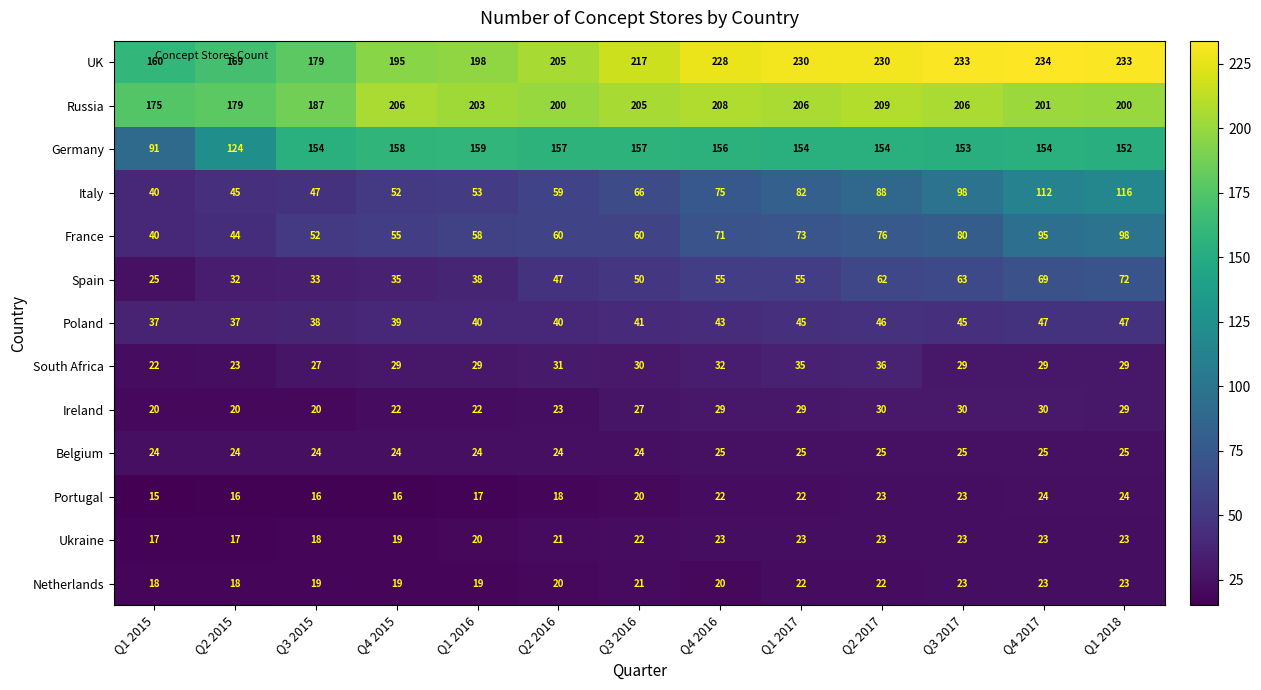

Which label corresponds to the largest value in the chart?

Q4 2017